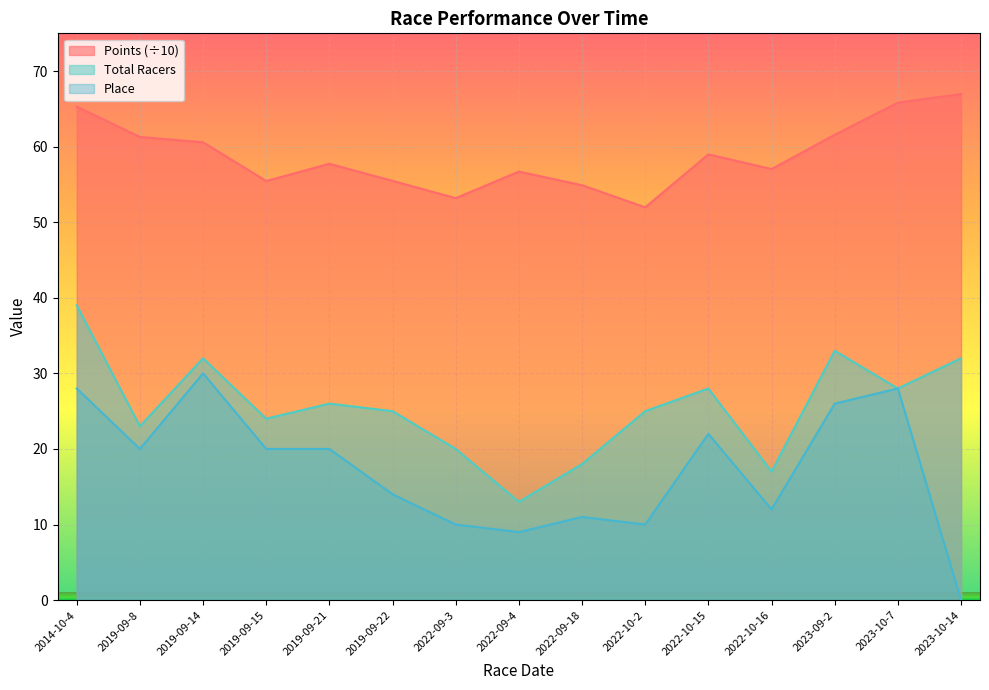

Is the value of Place at 2022-09-4 greater than the value of Total Racers at 2022-09-4?

No